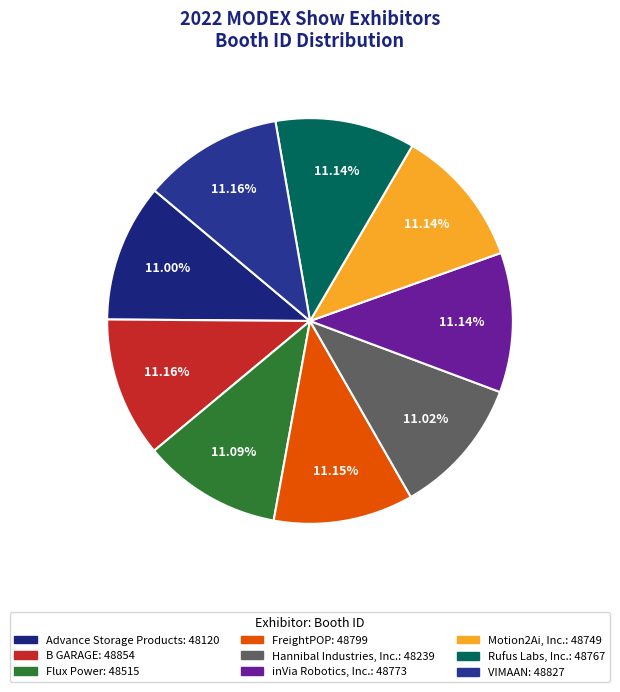

Does Flux Power represent more than half of the total?

No